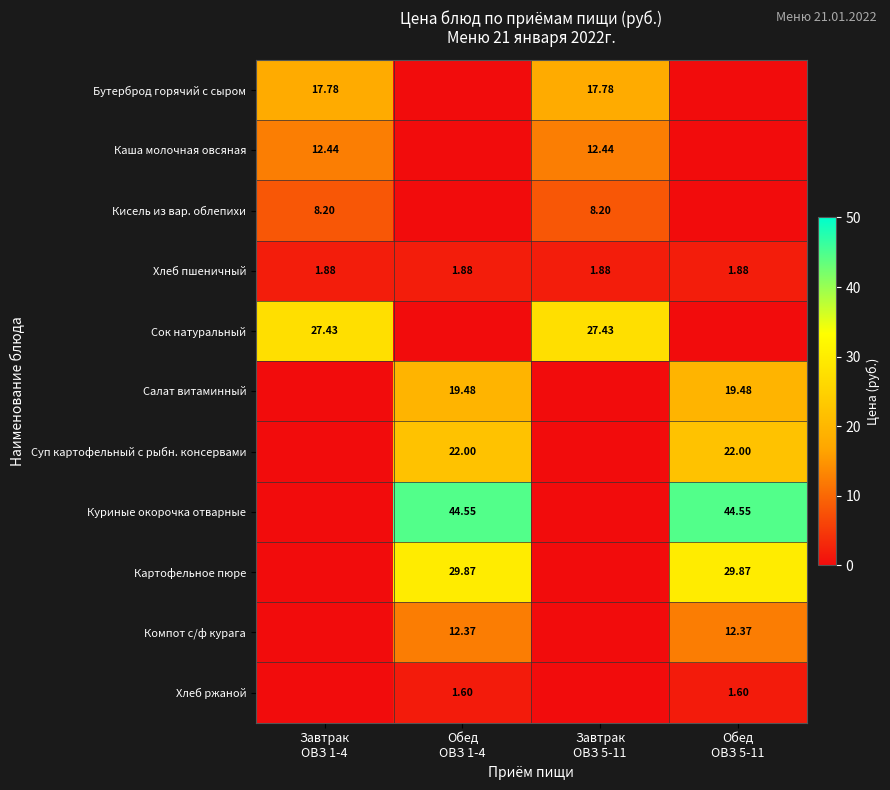

At Обед ОВЗ 1-4, list the series in order from smallest to largest.

Бутерброд горячий с сыром, Каша молочная овсяная, Кисель из вар. облепихи, Сок натуральный, Хлеб ржаной, Хлеб пшеничный, Компот с/ф курага, Салат витаминный, Суп картофельный с рыбн. консервами, Картофельное пюре, Куриные окорочка отварные